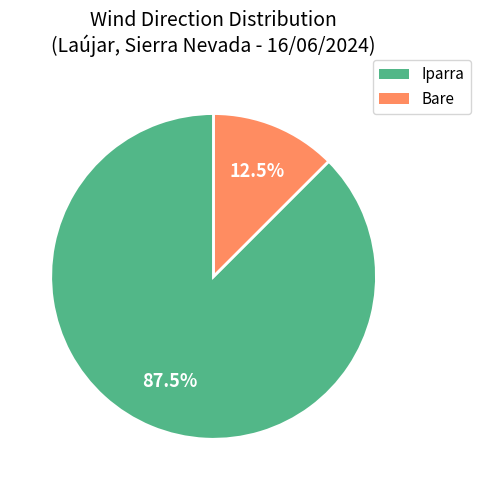

Does Bare account for over 50% of the chart?

No